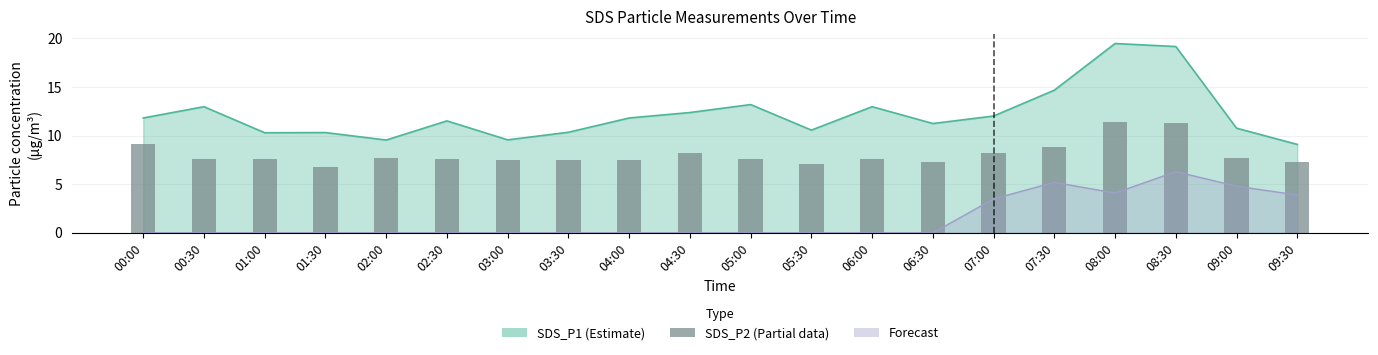

What value does the data have at 02:00?

7.7